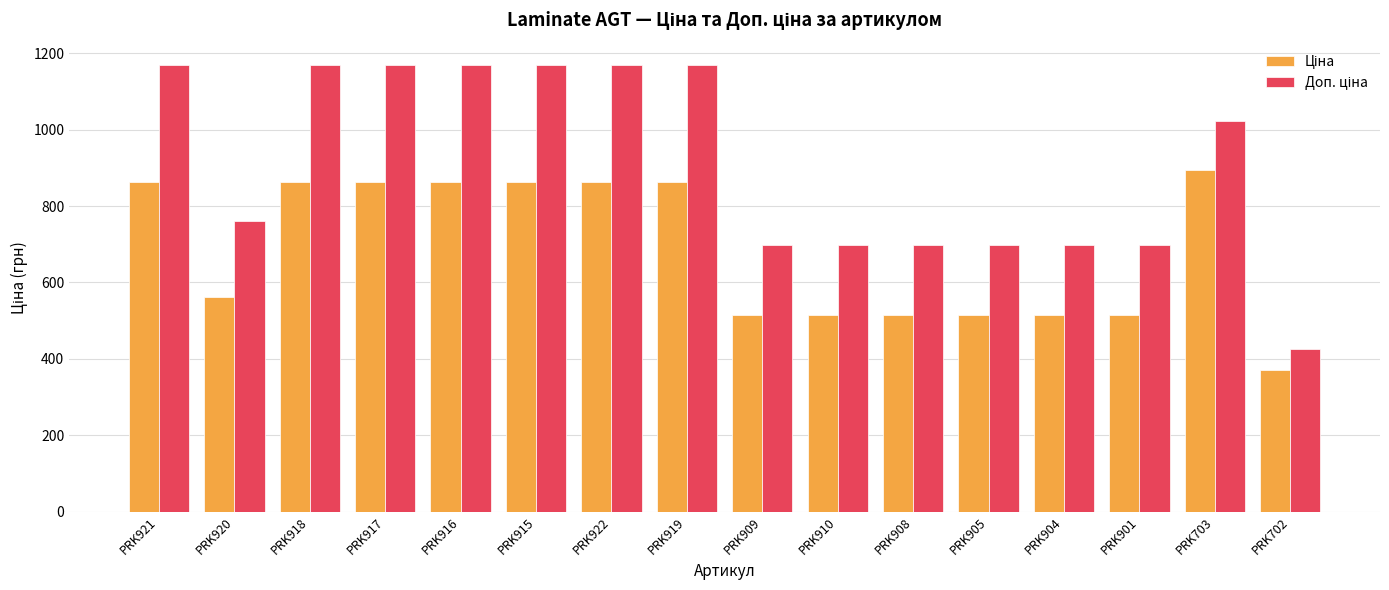

What is the smallest value displayed?

371.3